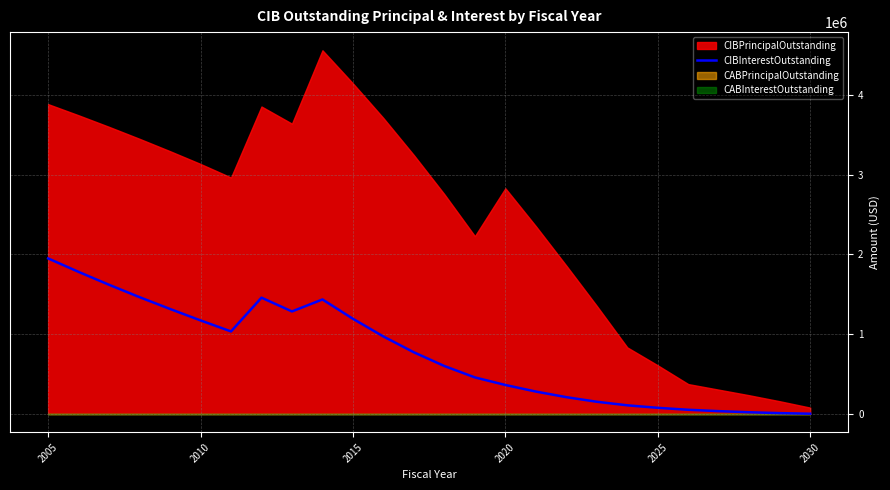

What is the value of the 20th point from the left?

108785.5